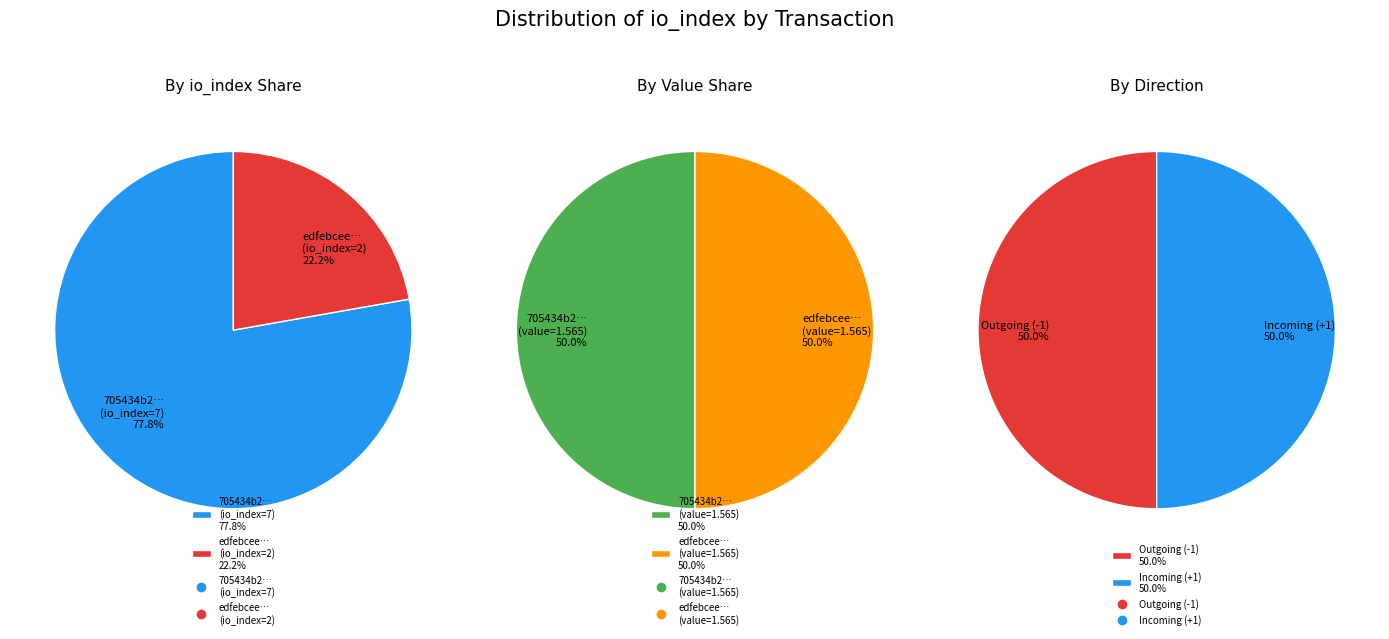

Is it true that 1 is 22% of the pie?

True